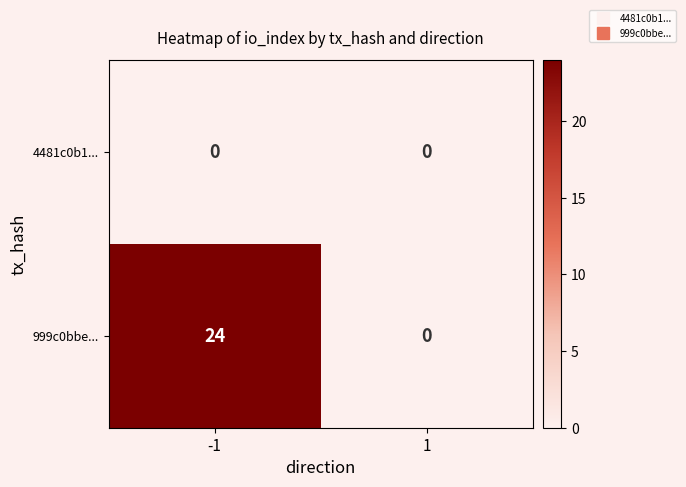

What is the highest value of the 999c0bbe... series?

24